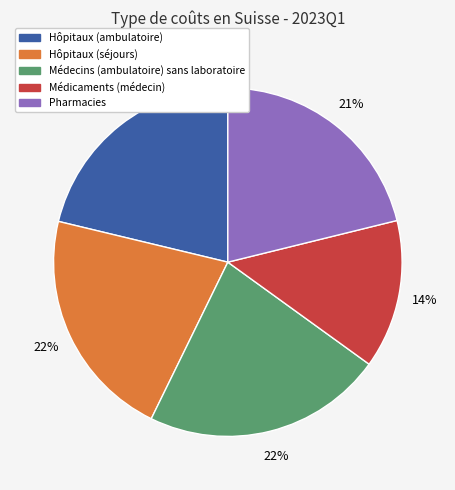

The Pharmacies slice represents 29% of the pie. True or false?

False